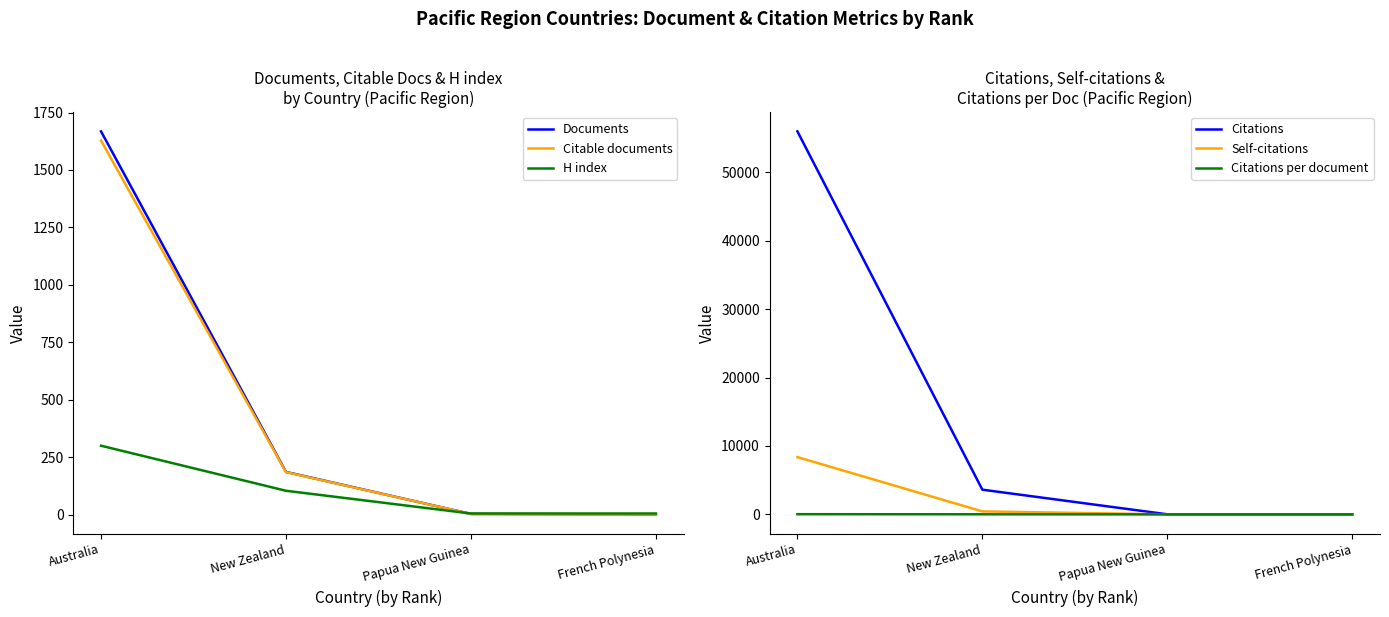

Between Australia and French Polynesia, which series saw the biggest shift?

Citations